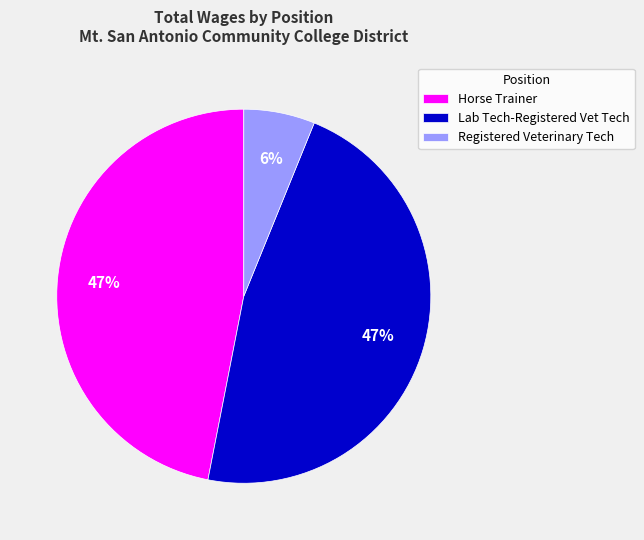

What is the smallest slice in the pie chart?

Registered Veterinary Tech